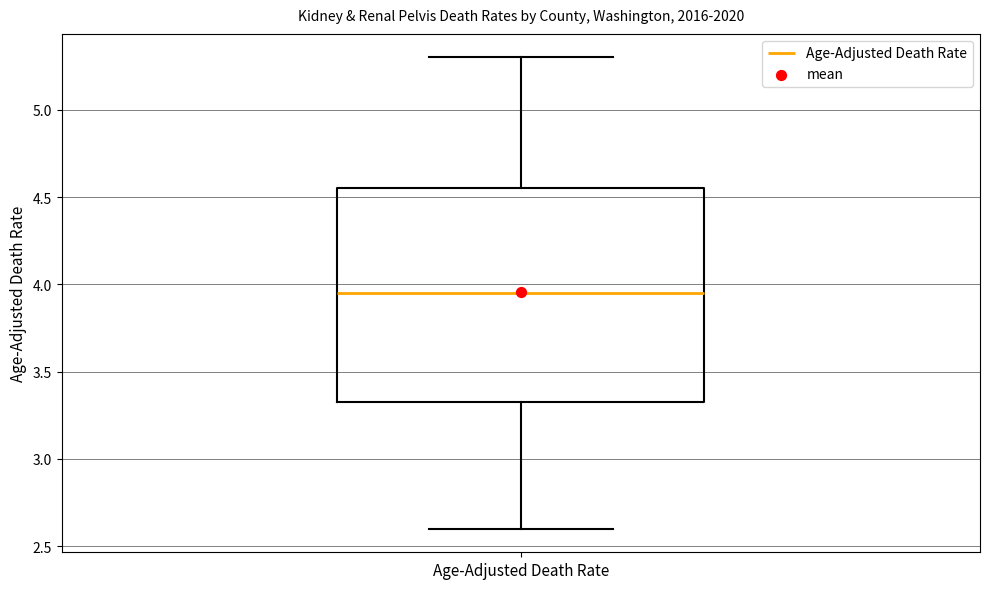

Where does the median line of the box for Age-Adjusted Death Rate sit on the y-axis? The values are not printed on the chart, so give them approximately, as read against the axis.

3.95